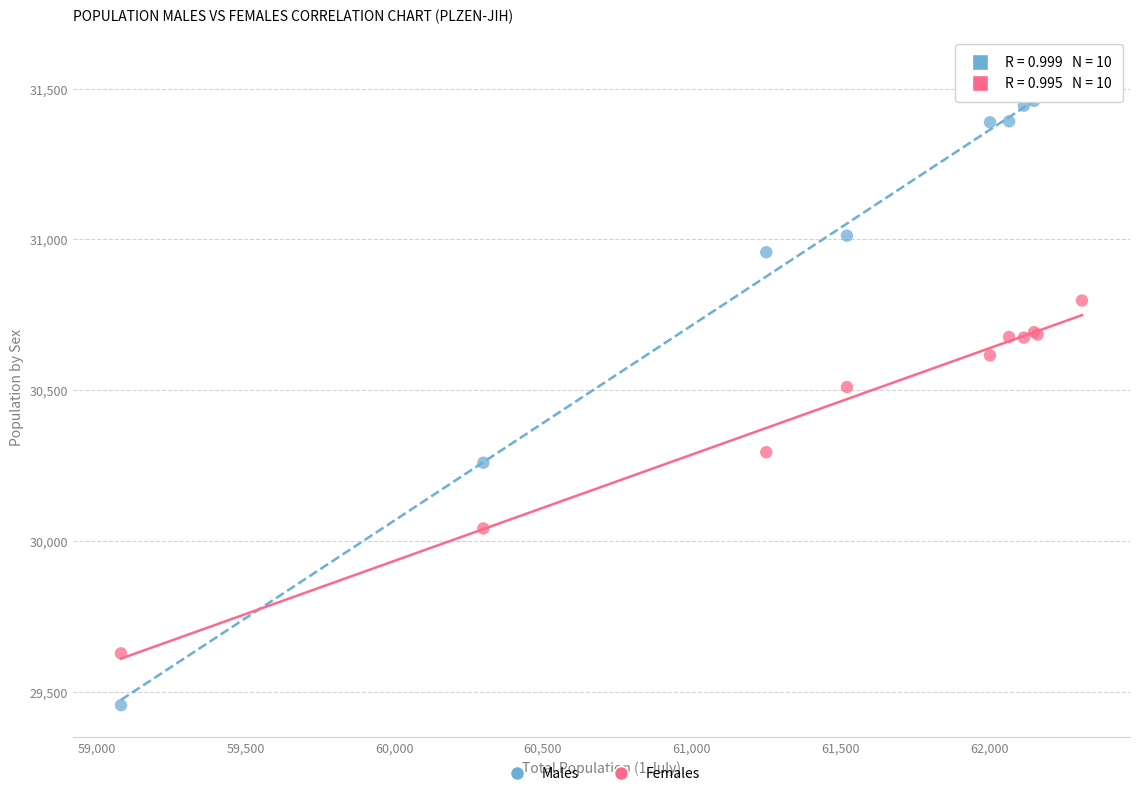

Which series contains the lowest Y value?

Males